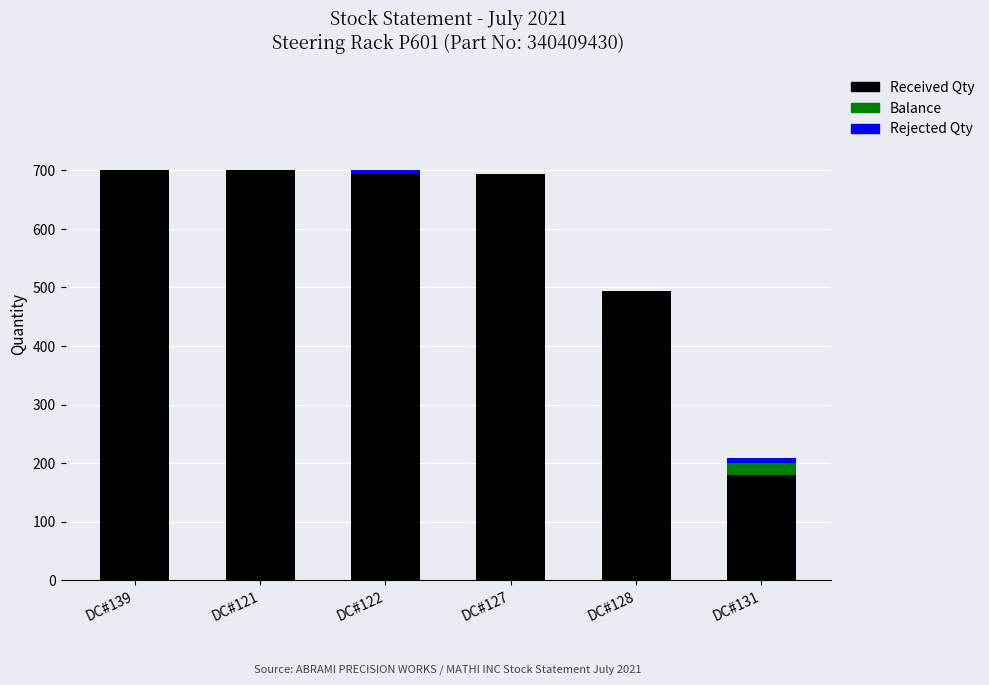

What is the highest value of the Received Qty series?

700